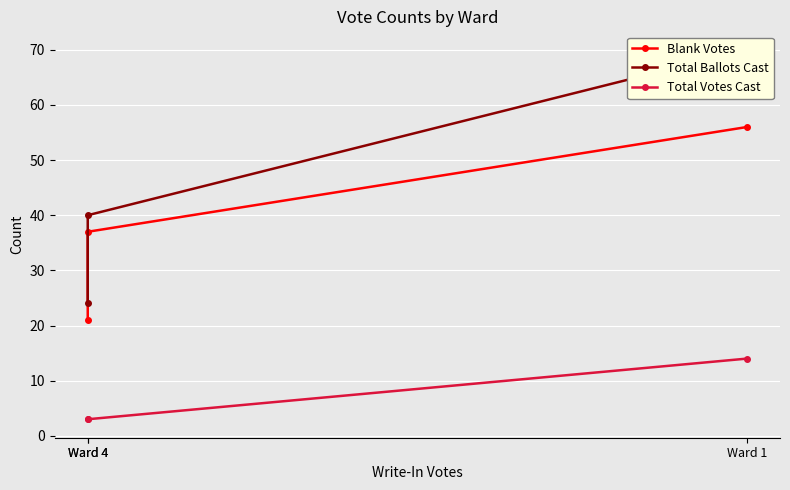

The value of Total Ballots Cast at Ward 4 is 28. True or false?

False